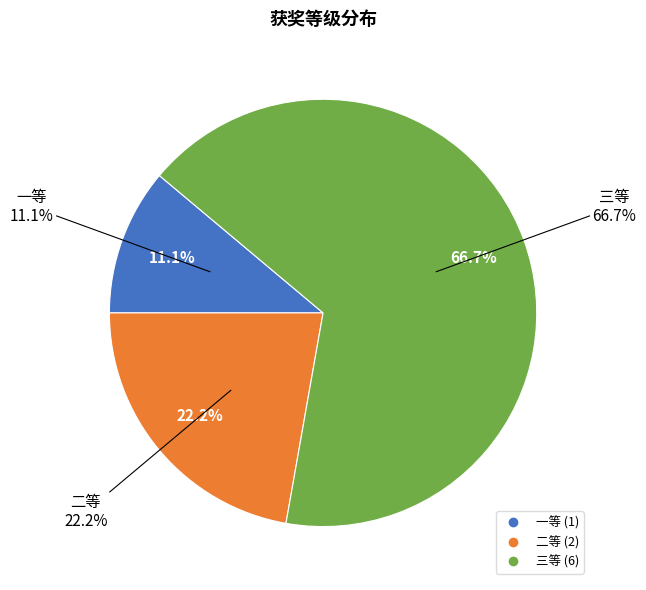

To the nearest percent, what percentage of the pie is 一等?

11%